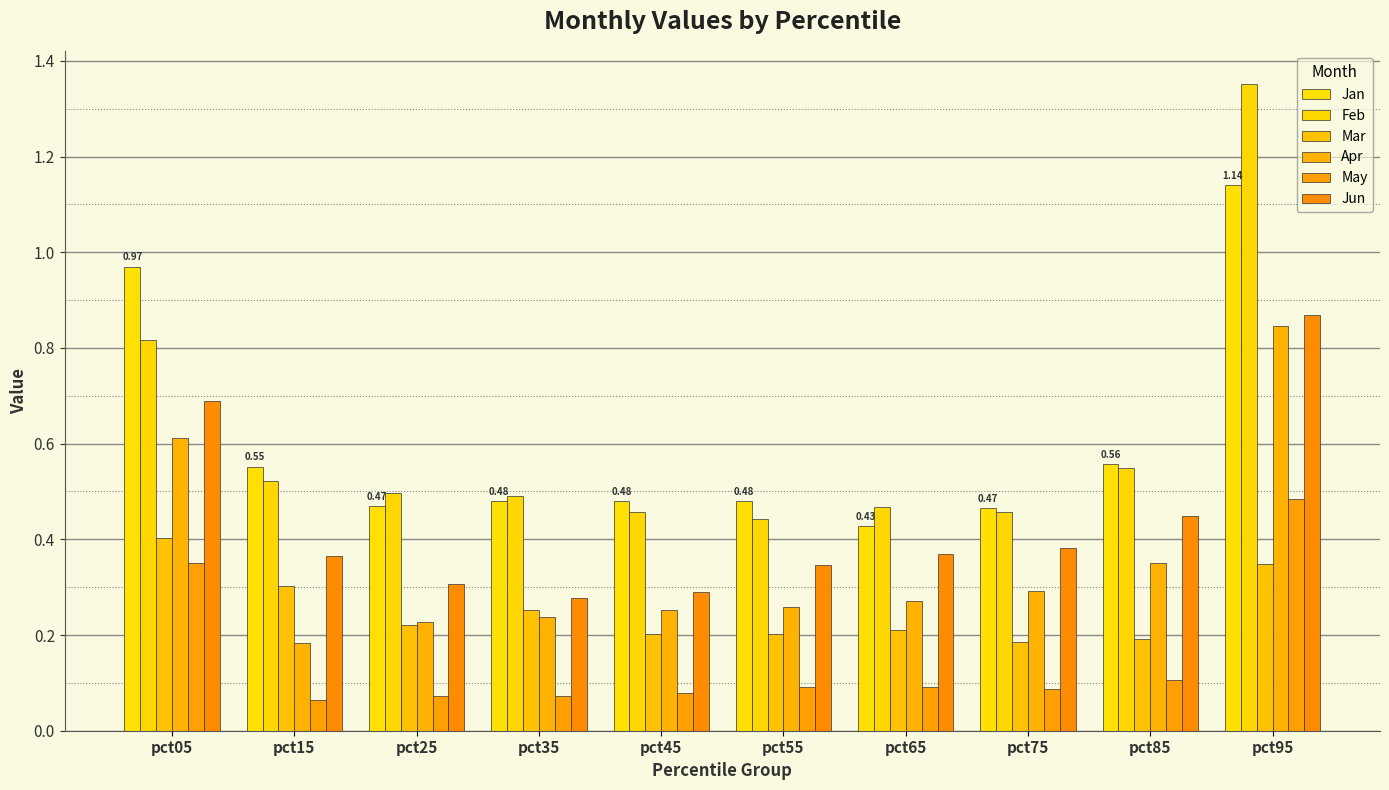

Reading left to right, what are all the values shown in this chart?

Jan: 1.0	0.6	0.5	0.5	0.5	0.5	0.4	0.5	0.6	1.1
Feb: 0.8	0.5	0.5	0.5	0.5	0.4	0.5	0.5	0.5	1.4
Mar: 0.4	0.3	0.2	0.3	0.2	0.2	0.2	0.2	0.2	0.3
Apr: 0.6	0.2	0.2	0.2	0.3	0.3	0.3	0.3	0.3	0.8
May: 0.3	0.1	0.1	0.1	0.1	0.1	0.1	0.1	0.1	0.5
Jun: 0.7	0.4	0.3	0.3	0.3	0.3	0.4	0.4	0.4	0.9